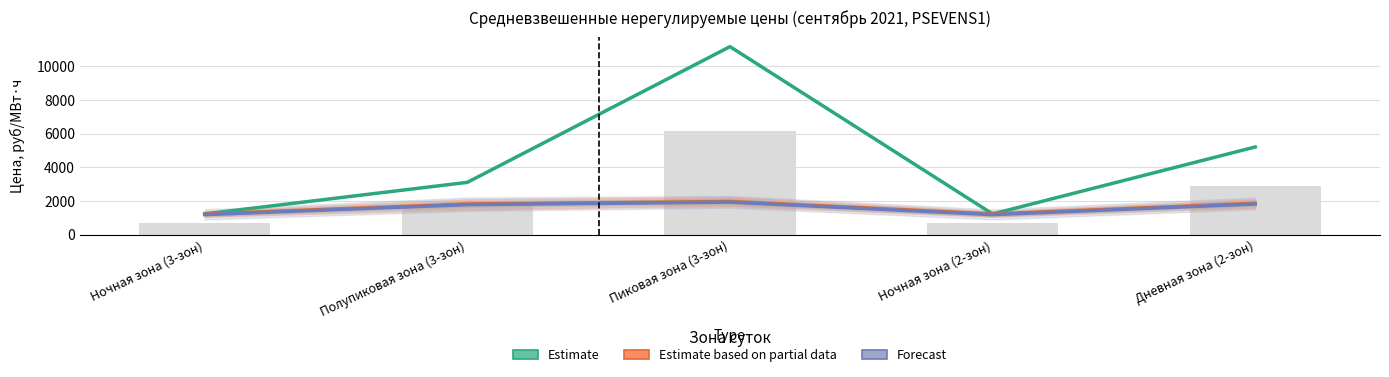

How many data points does each series have?

5